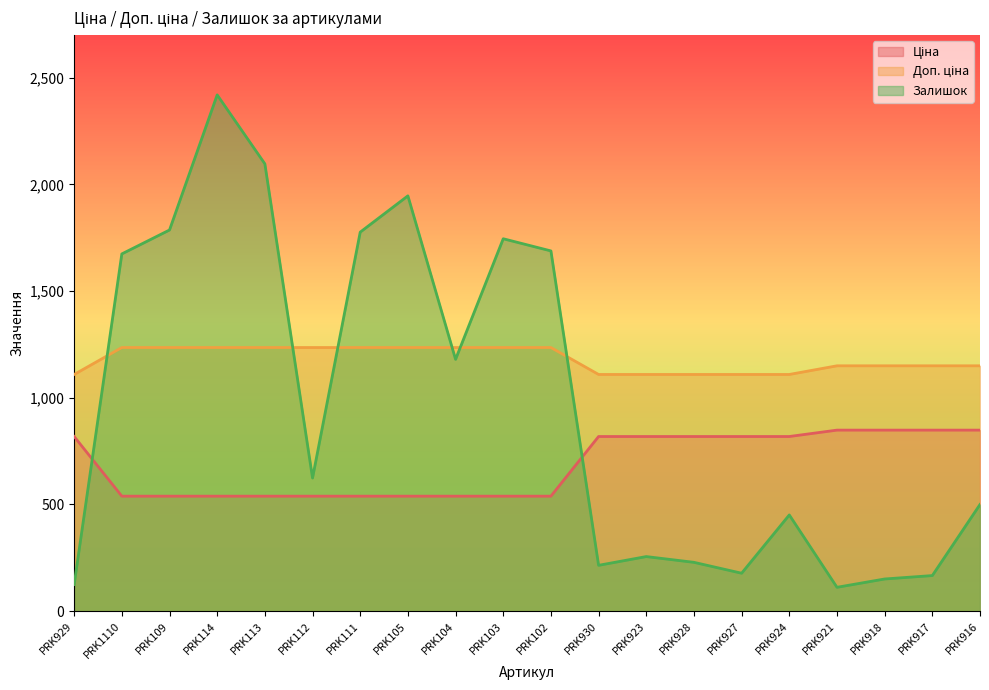

What is the sum of all Доп. ціна values?

23607.8